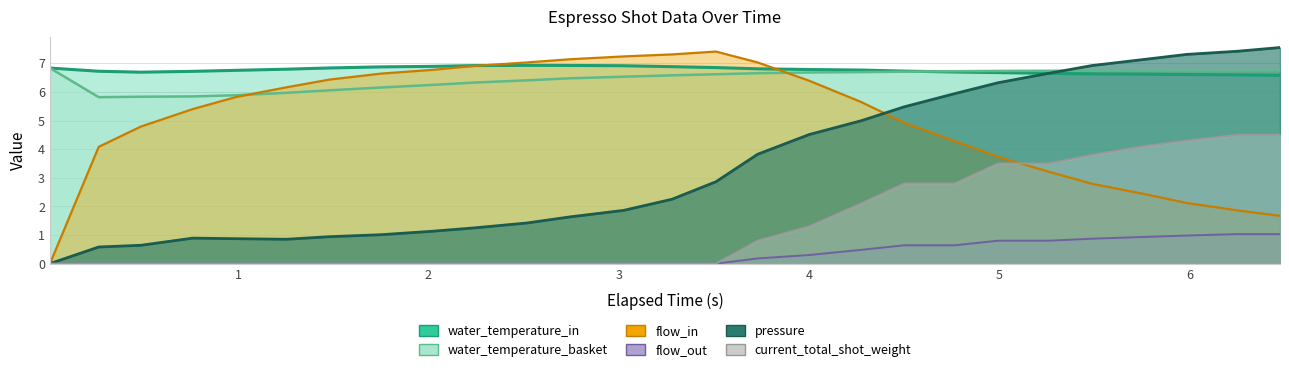

What is the difference between the maximum and minimum values in the current_total_shot_weight series?

4.5